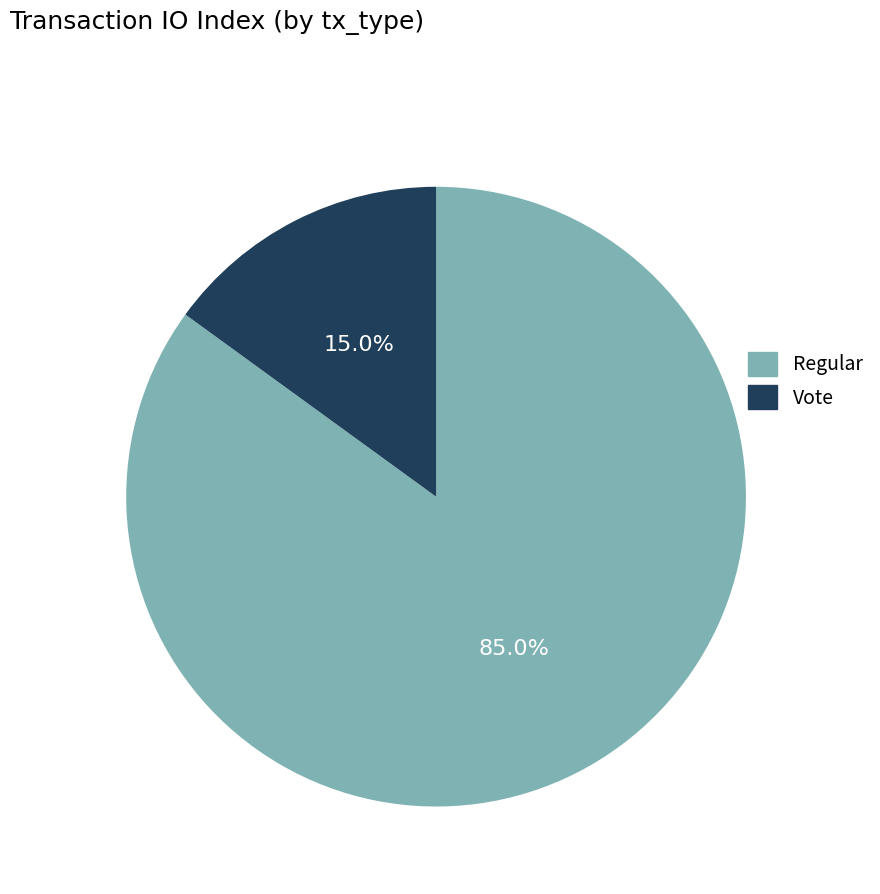

What is the largest slice in the pie chart?

Regular